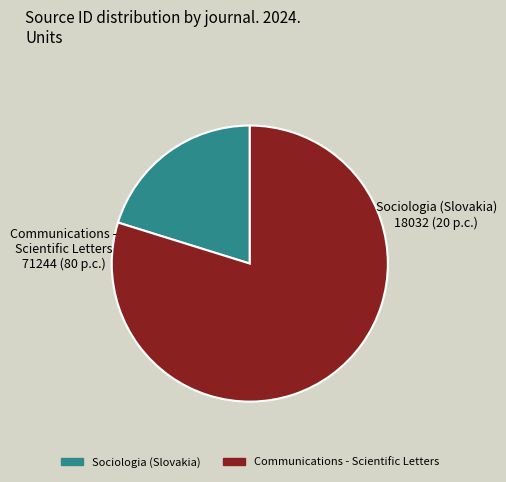

True or false: Sociologia (Slovakia) accounts for 28% of the total.

False